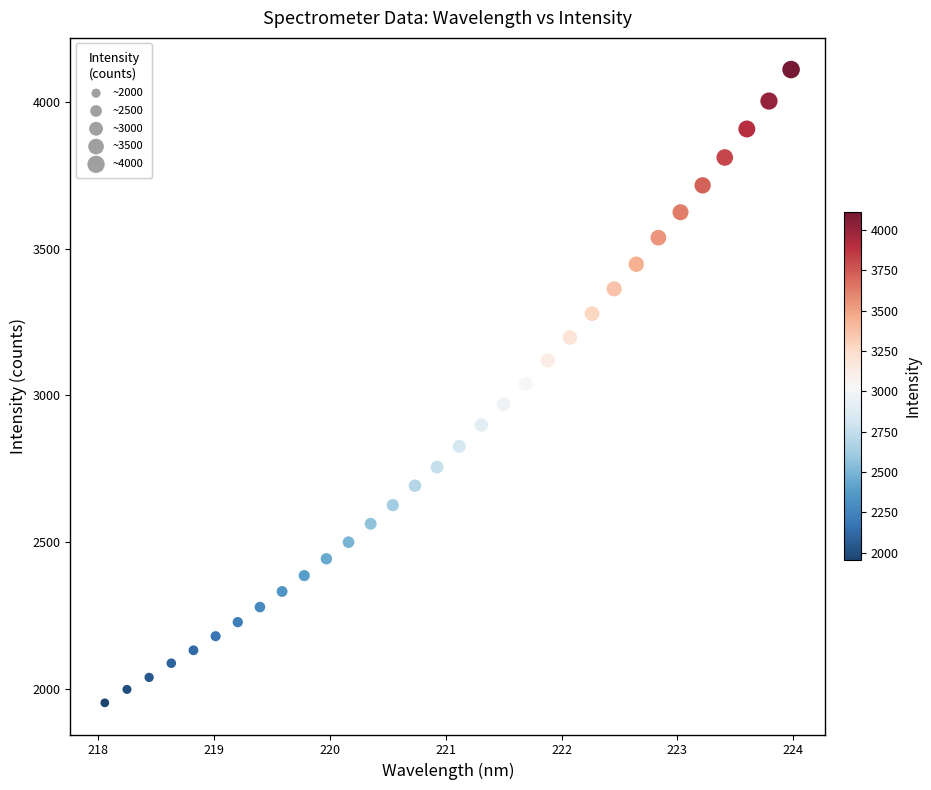

What is the range of X values (max minus min)?

5.9